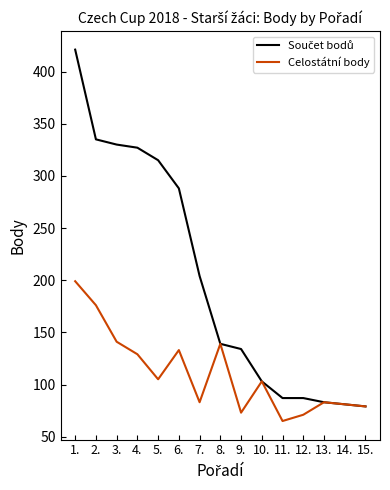

What position from the left is 14.?

14